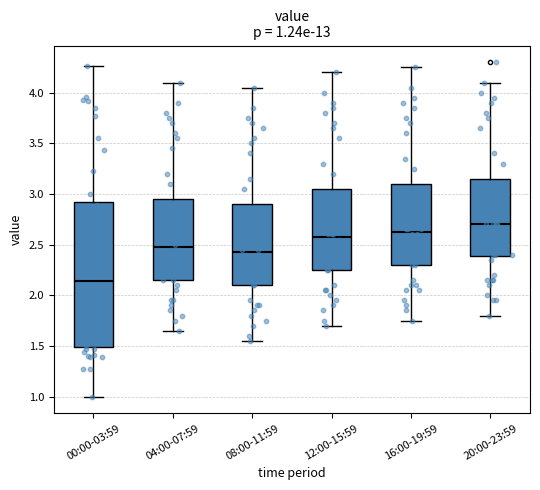

Which box's median line is the lowest?

00:00-03:59